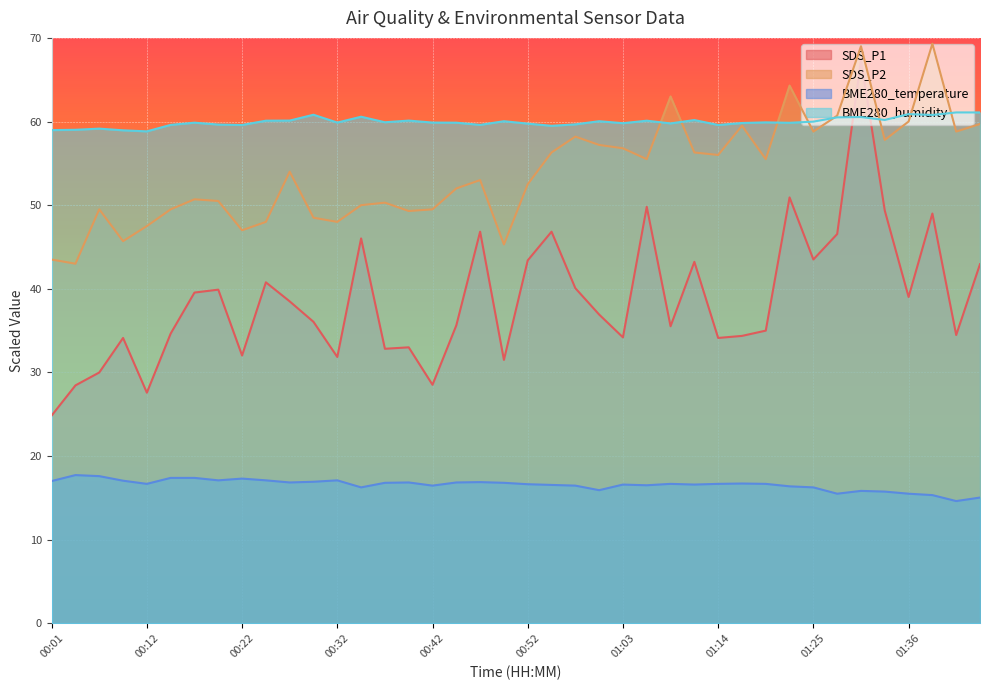

What is the smallest value displayed?

14.6